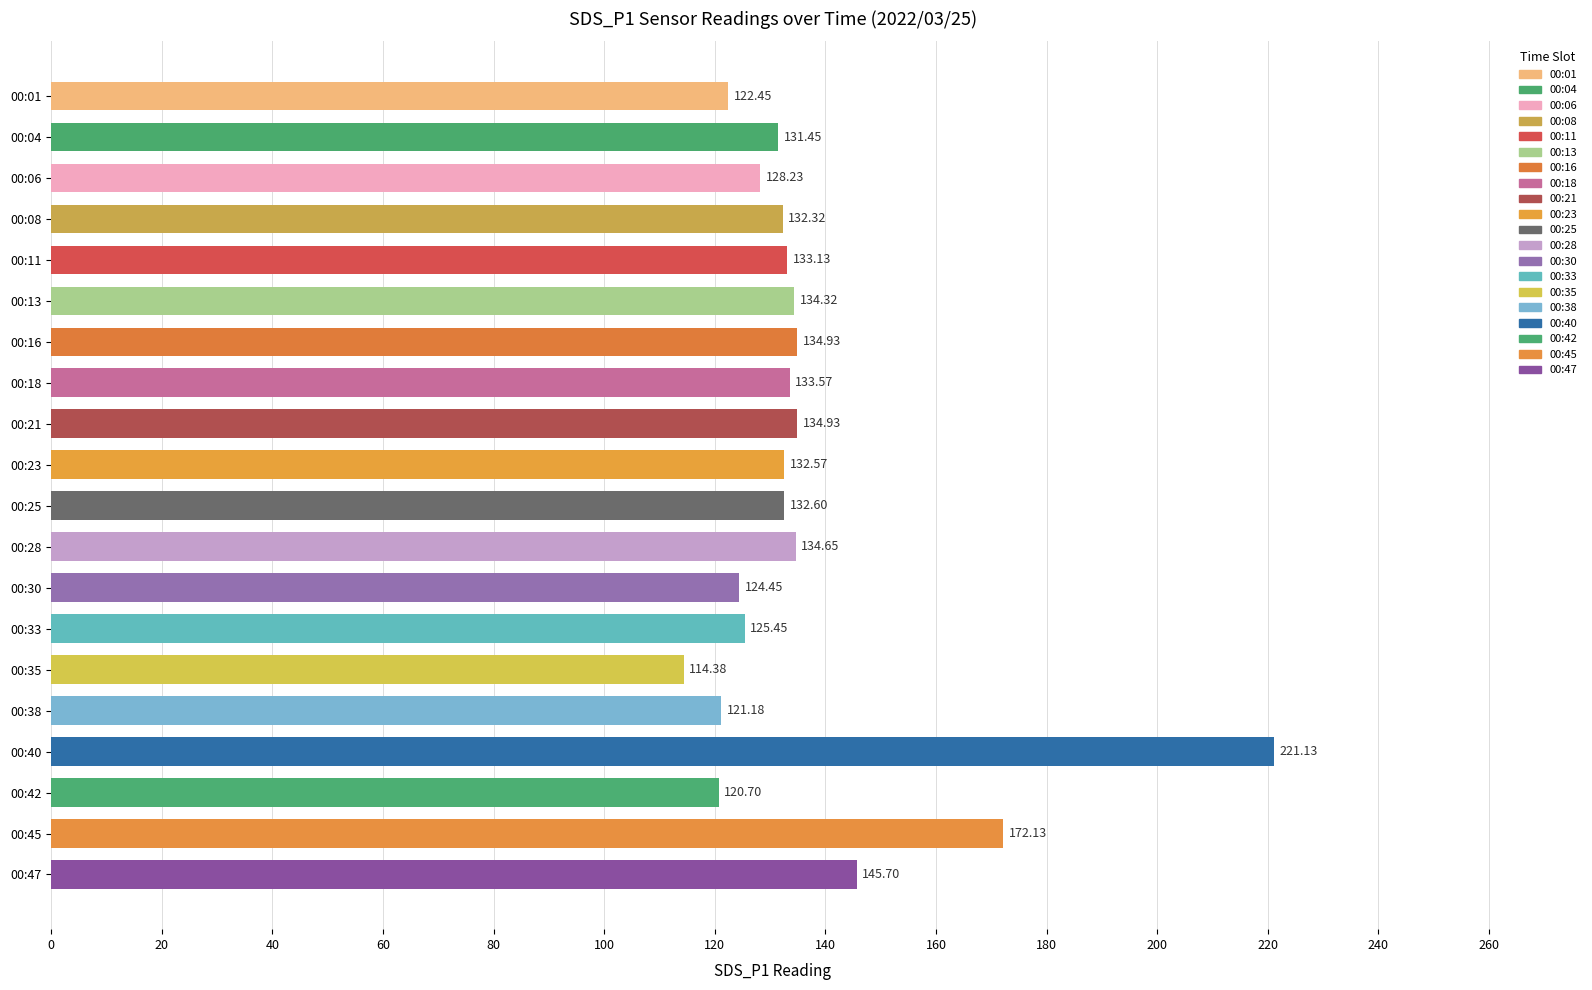

Between 00:45 and 00:47, which is larger?

00:45